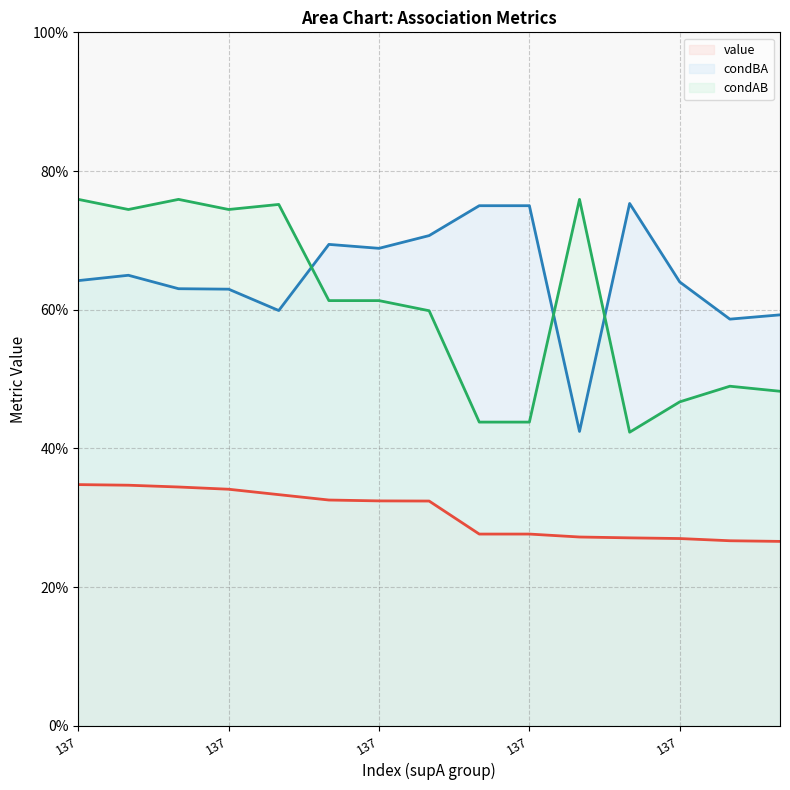

What is the minimum value shown in the chart?

0.3